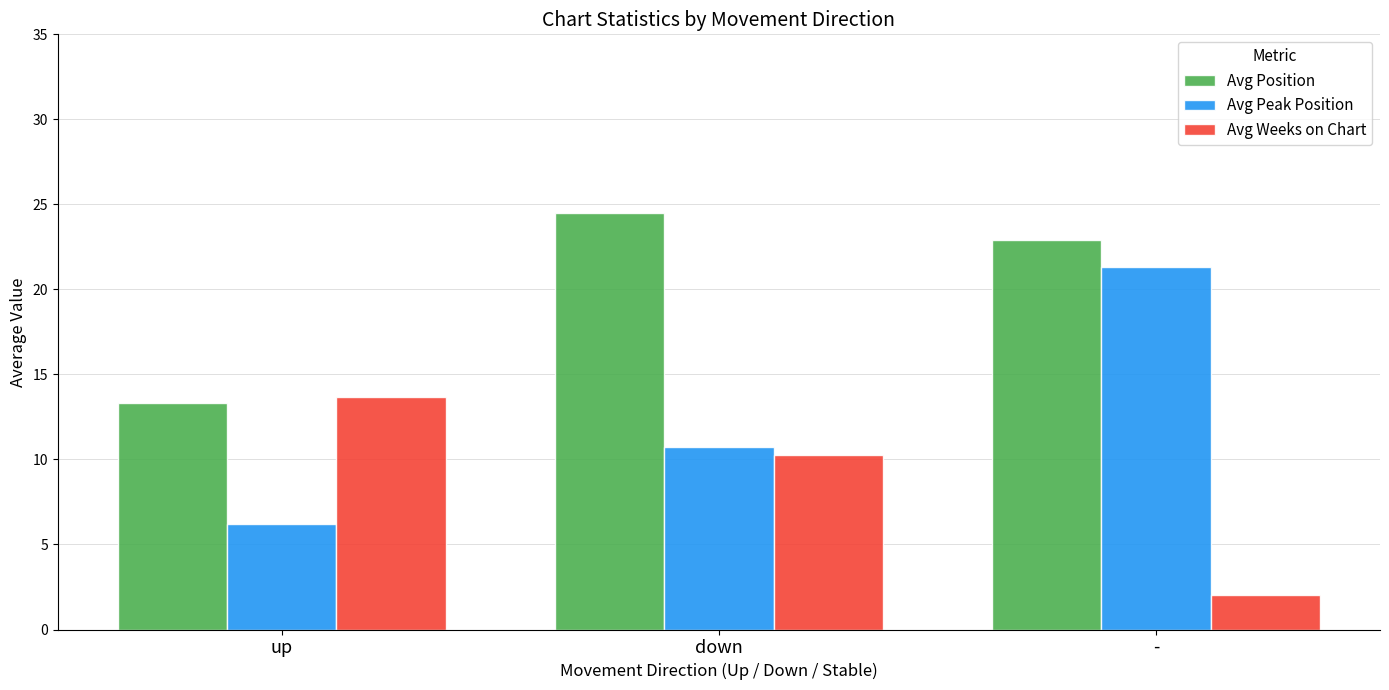

Which series has the widest spread of values?

Avg Peak Position